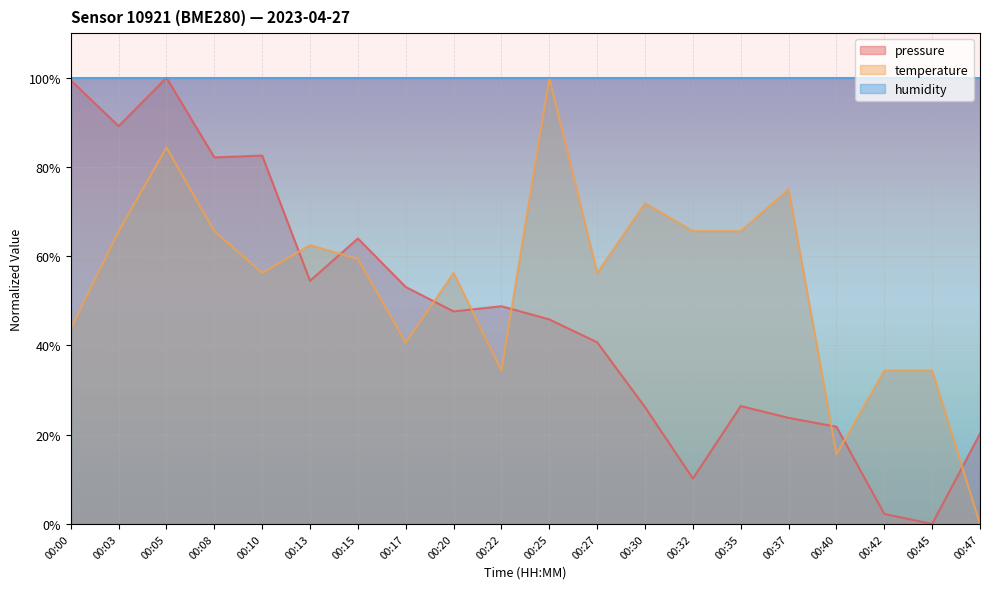

At how many categories does at least one series exceed 29?

20